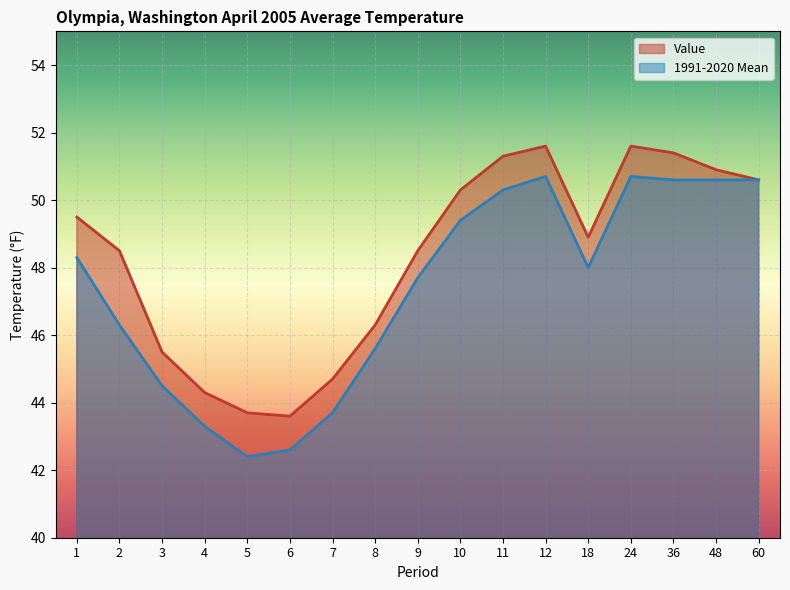

True or false: 1991-2020 Mean has more than 0 interior local peaks.

True